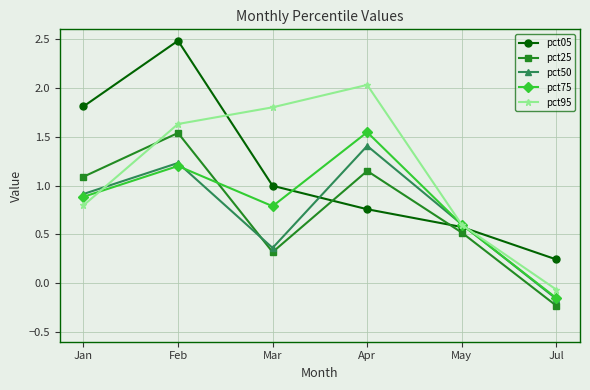

True or false: pct05 has a value of 1.8 at Jan.

True